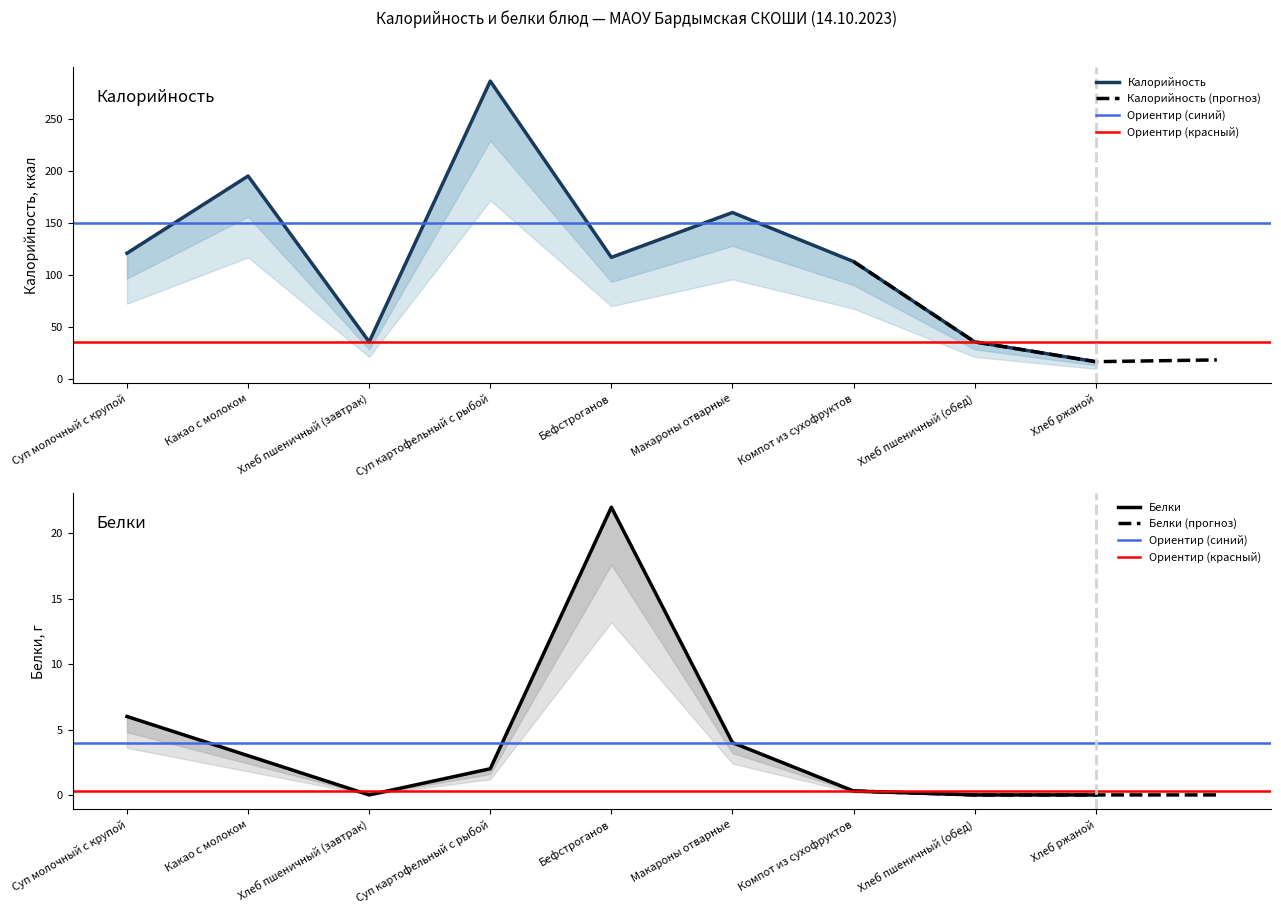

What is the sum of all Калорийность values?

1081.0